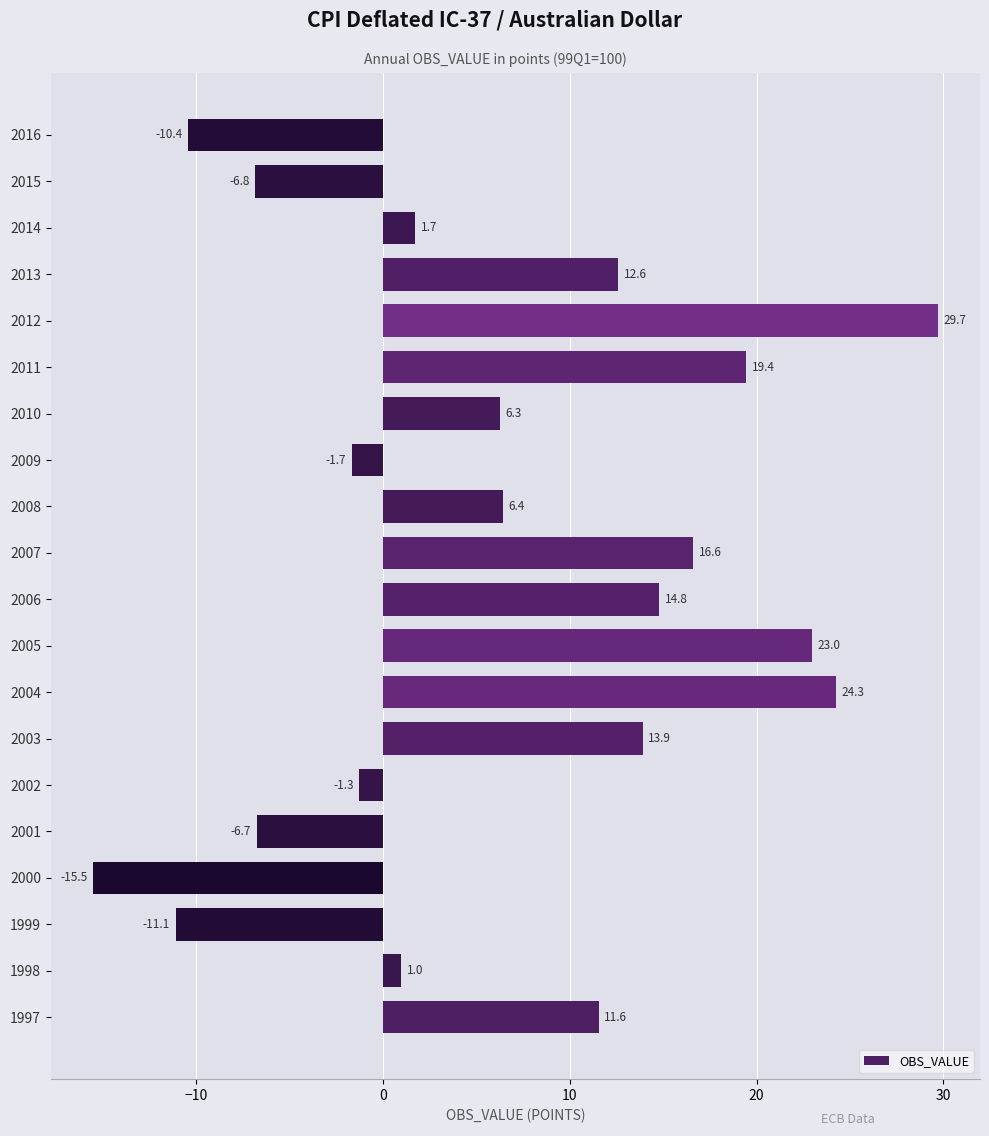

How many data points are less than 6?

9